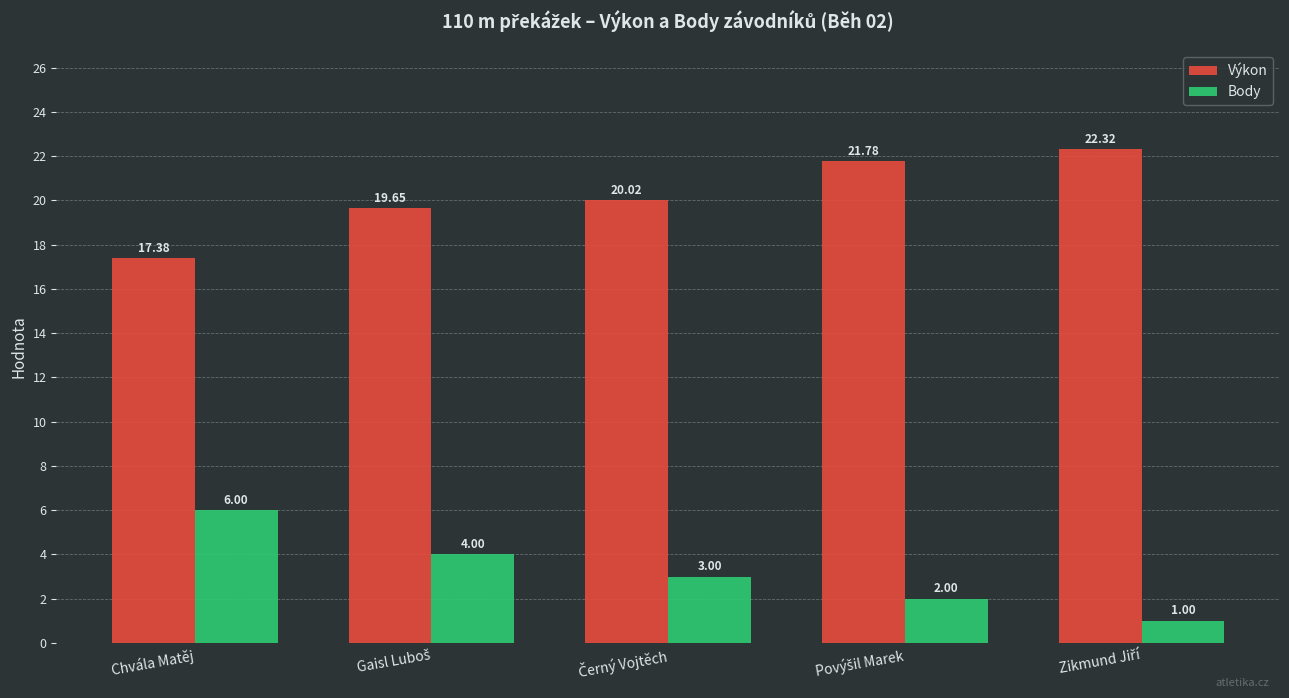

How many bars are there in total?

10